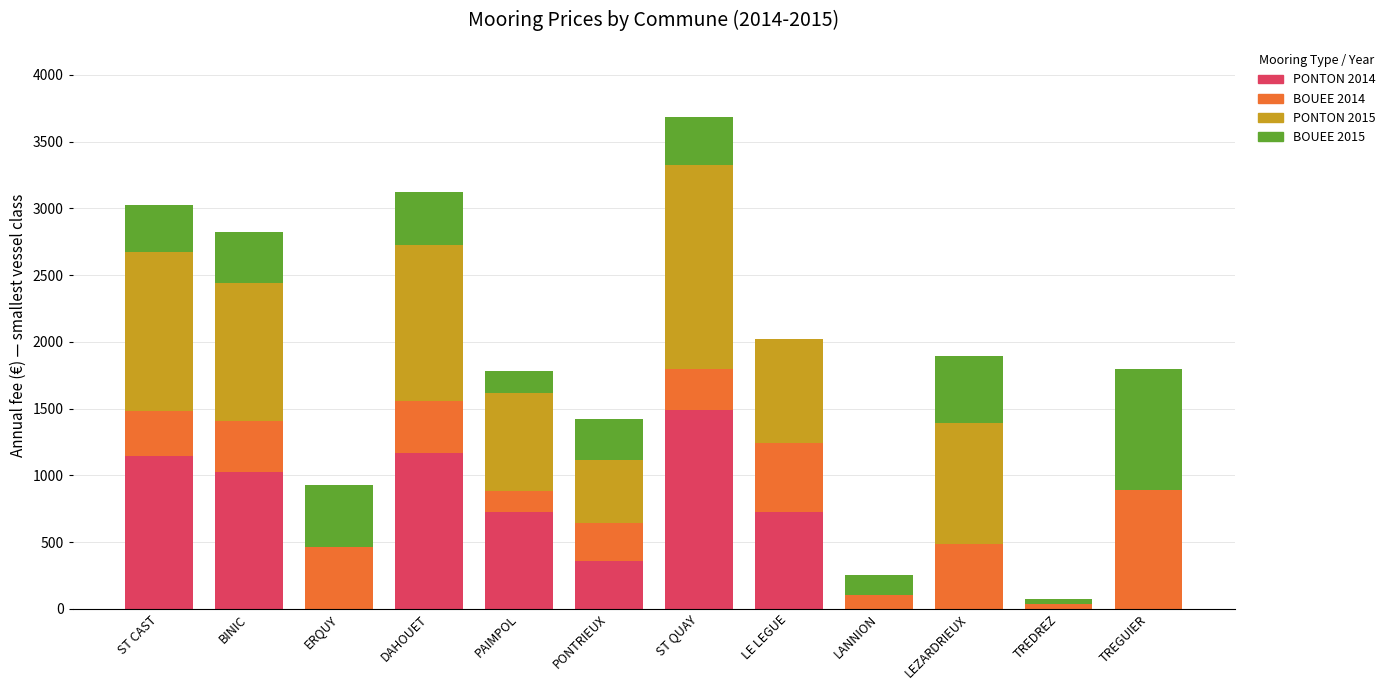

What is the maximum value for PONTON 2014?

1488.0